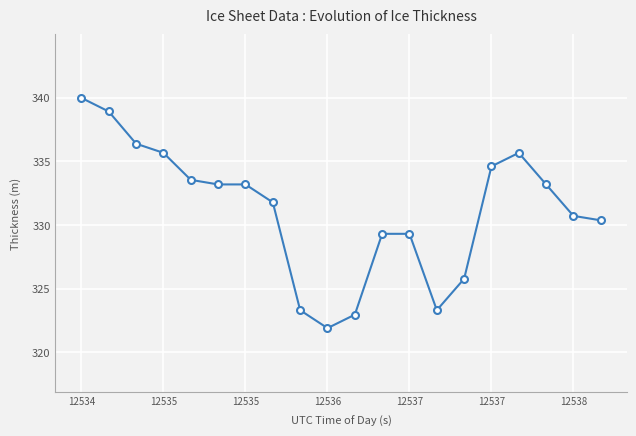

What is the maximum value shown in the chart?

340.0